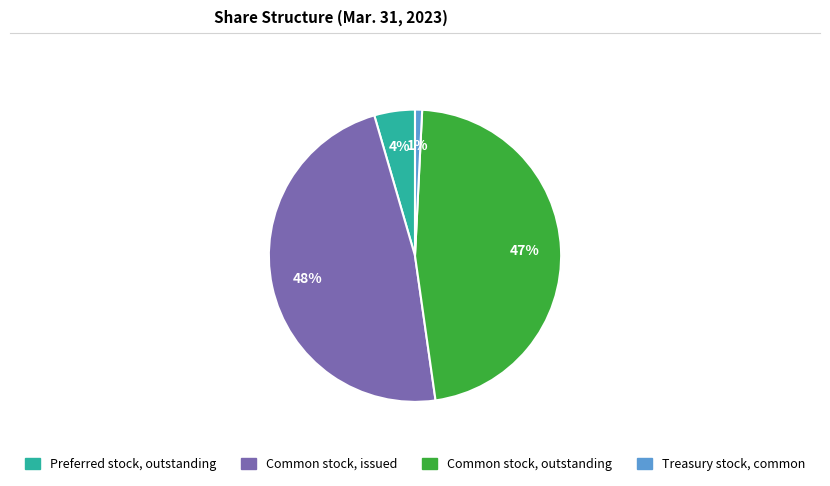

To the nearest percent, what is the difference between the largest and smallest slice percentages?

47%